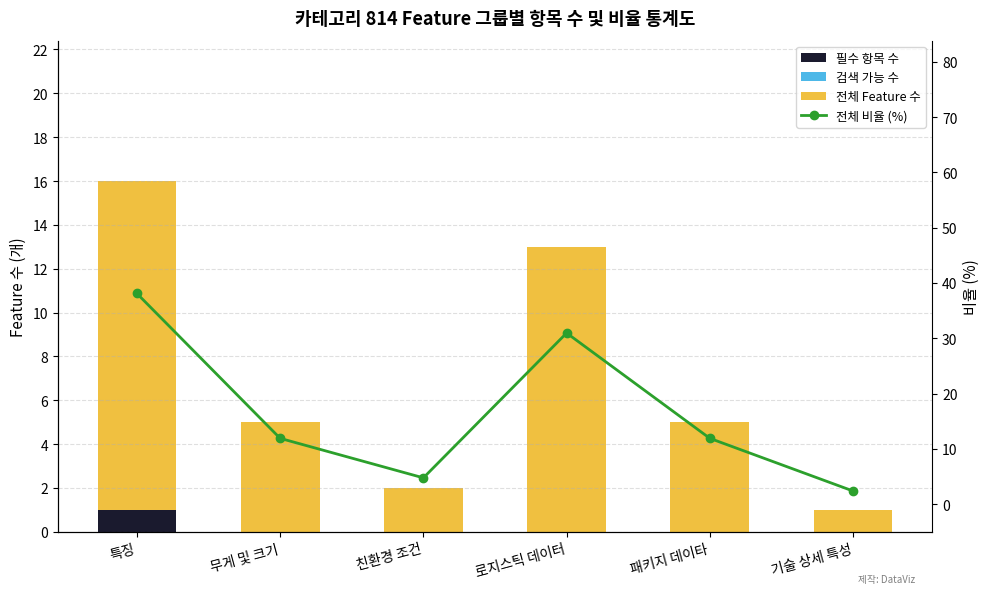

What position from the left is 친환경 조건?

3